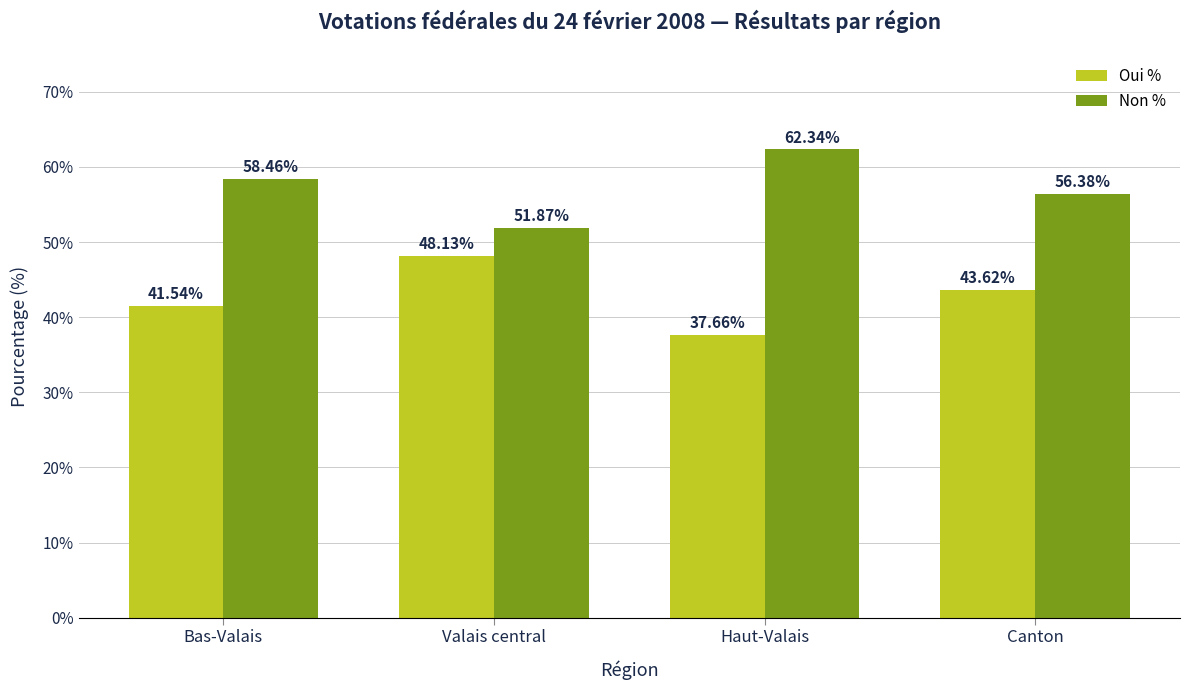

List the labels in order of Oui % value, largest first.

Valais central, Canton, Bas-Valais, Haut-Valais